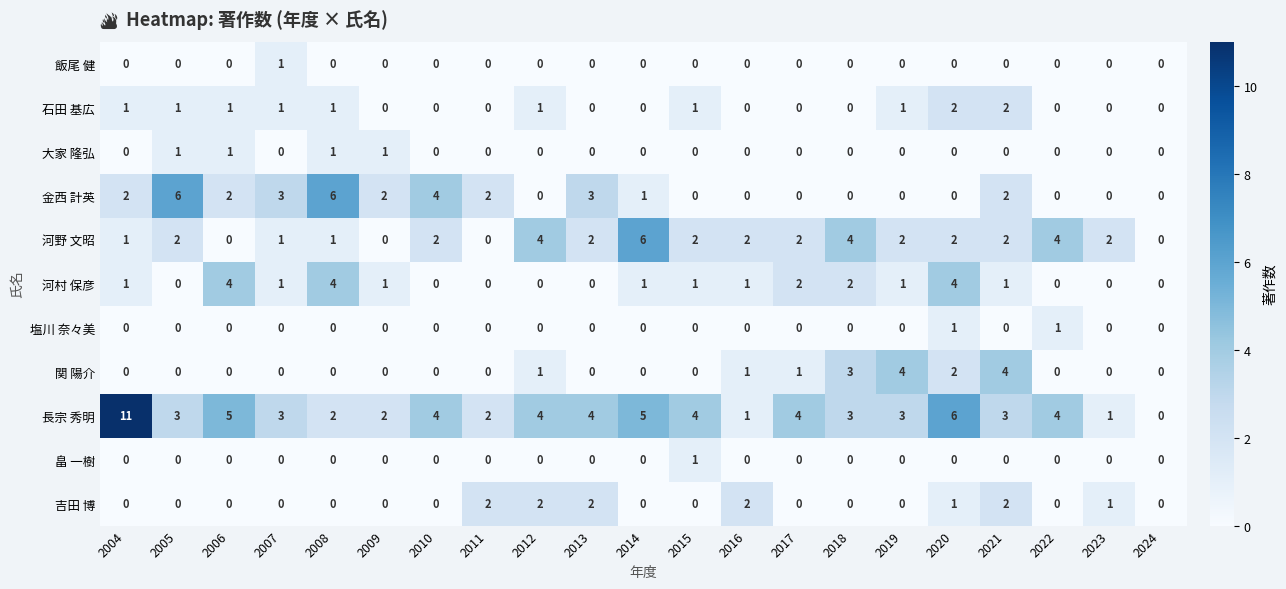

What is the sum of the 関 陽介 values at 2020 and 2021?

6